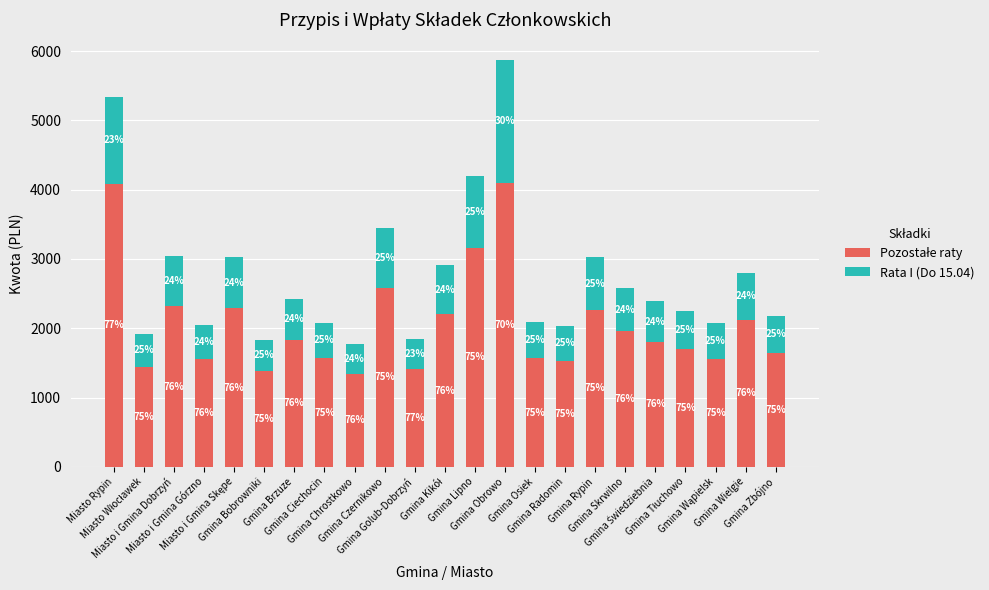

Which has a higher value, Miasto Rypin or Gmina Kikół?

Miasto Rypin